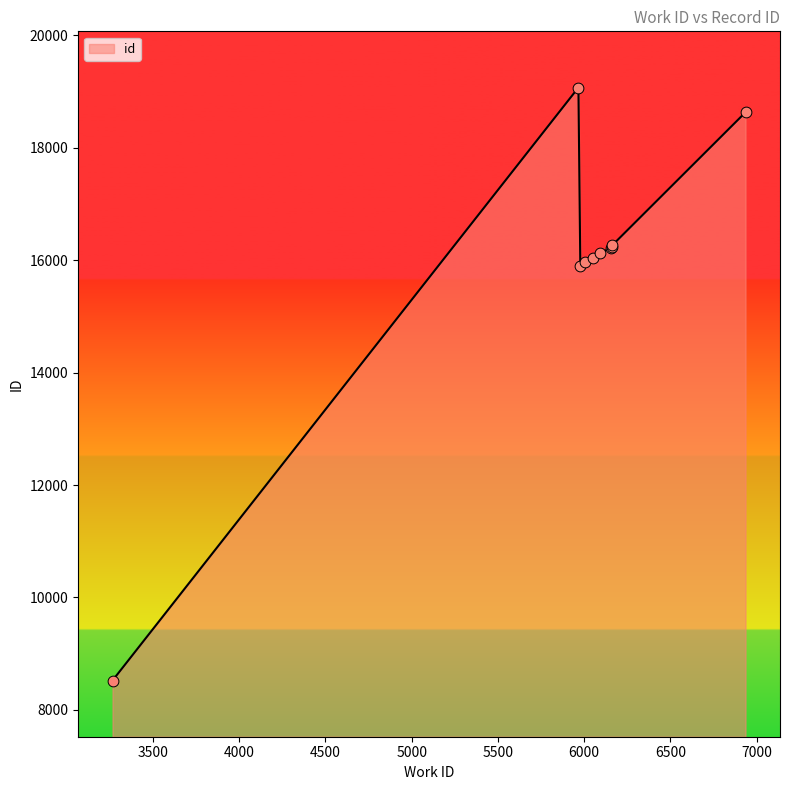

What is the difference between the maximum and minimum values?

10550